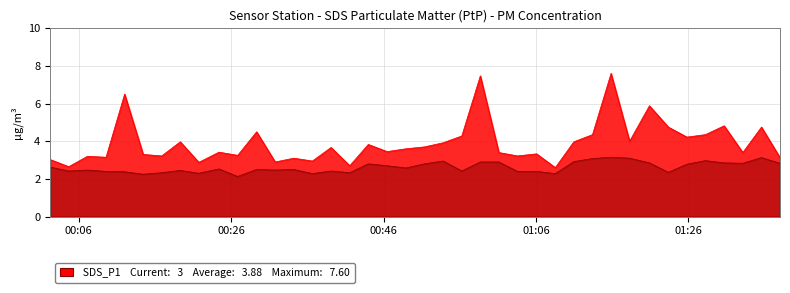

Reading right to left, transcribe all the data shown in this chart.

SDS_P1: 2023/09/05 01:38:01=3.1	2023/09/05 01:35:35=4.8	2023/09/05 01:33:08=3.4	2023/09/05 01:30:41=4.8	2023/09/05 01:28:14=4.3	2023/09/05 01:25:48=4.2	2023/09/05 01:23:22=4.8	2023/09/05 01:20:53=5.9	2023/09/05 01:18:17=4.0	2023/09/05 01:15:51=7.6	2023/09/05 01:13:25=4.3	2023/09/05 01:10:58=4.0	2023/09/05 01:08:32=2.6	2023/09/05 01:06:05=3.3	2023/09/05 01:03:34=3.2	2023/09/05 01:01:08=3.4	2023/09/05 00:58:42=7.5	2023/09/05 00:56:16=4.3	2023/09/05 00:53:50=3.9	2023/09/05 00:51:23=3.7	2023/09/05 00:48:57=3.6	2023/09/05 00:46:28=3.5	2023/09/05 00:44:00=3.8	2023/09/05 00:41:34=2.7	2023/09/05 00:39:07=3.7	2023/09/05 00:36:40=3.0	2023/09/05 00:34:14=3.1	2023/09/05 00:31:47=2.9	2023/09/05 00:29:21=4.5	2023/09/05 00:26:52=3.2	2023/09/05 00:24:25=3.4	2023/09/05 00:21:46=2.9	2023/09/05 00:19:20=4.0	2023/09/05 00:16:54=3.2	2023/09/05 00:14:28=3.3	2023/09/05 00:12:02=6.5	2023/09/05 00:09:36=3.1	2023/09/05 00:07:09=3.2	2023/09/05 00:04:42=2.6	2023/09/05 00:02:15=3.0
SDS_P2: 2023/09/05 01:38:01=2.8	2023/09/05 01:35:35=3.1	2023/09/05 01:33:08=2.8	2023/09/05 01:30:41=2.9	2023/09/05 01:28:14=3.0	2023/09/05 01:25:48=2.8	2023/09/05 01:23:22=2.4	2023/09/05 01:20:53=2.9	2023/09/05 01:18:17=3.1	2023/09/05 01:15:51=3.1	2023/09/05 01:13:25=3.1	2023/09/05 01:10:58=2.9	2023/09/05 01:08:32=2.3	2023/09/05 01:06:05=2.4	2023/09/05 01:03:34=2.4	2023/09/05 01:01:08=2.9	2023/09/05 00:58:42=2.9	2023/09/05 00:56:16=2.4	2023/09/05 00:53:50=3.0	2023/09/05 00:51:23=2.8	2023/09/05 00:48:57=2.6	2023/09/05 00:46:28=2.7	2023/09/05 00:44:00=2.8	2023/09/05 00:41:34=2.3	2023/09/05 00:39:07=2.4	2023/09/05 00:36:40=2.3	2023/09/05 00:34:14=2.5	2023/09/05 00:31:47=2.5	2023/09/05 00:29:21=2.5	2023/09/05 00:26:52=2.1	2023/09/05 00:24:25=2.5	2023/09/05 00:21:46=2.3	2023/09/05 00:19:20=2.5	2023/09/05 00:16:54=2.3	2023/09/05 00:14:28=2.2	2023/09/05 00:12:02=2.4	2023/09/05 00:09:36=2.4	2023/09/05 00:07:09=2.5	2023/09/05 00:04:42=2.4	2023/09/05 00:02:15=2.6